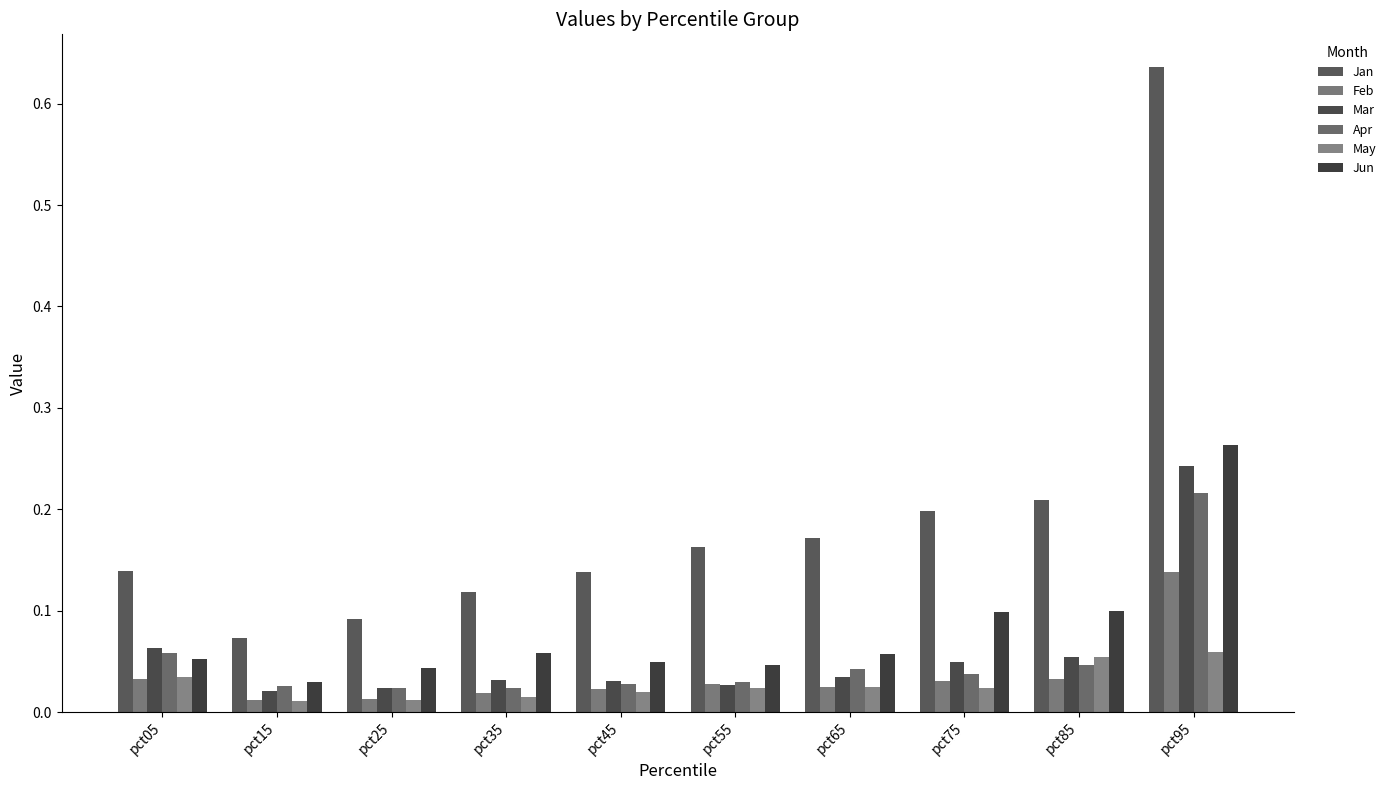

Which series has the largest total across all categories?

Jan